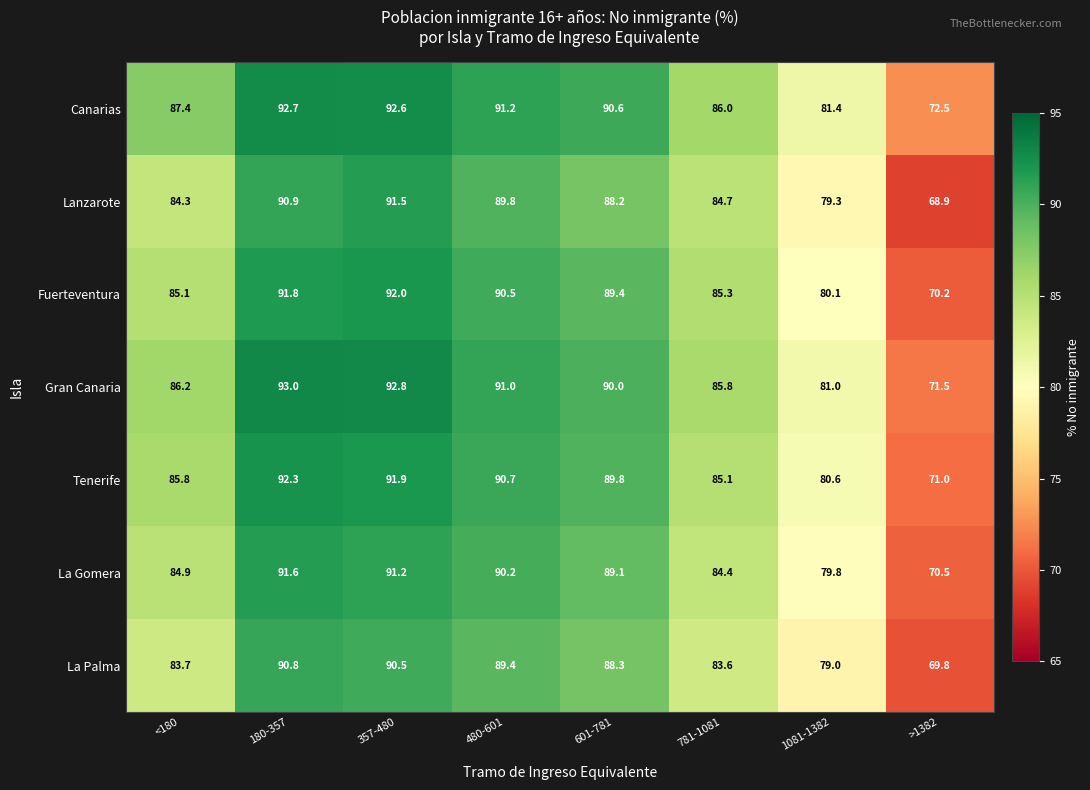

At which label does Fuerteventura first exceed 89?

180-357